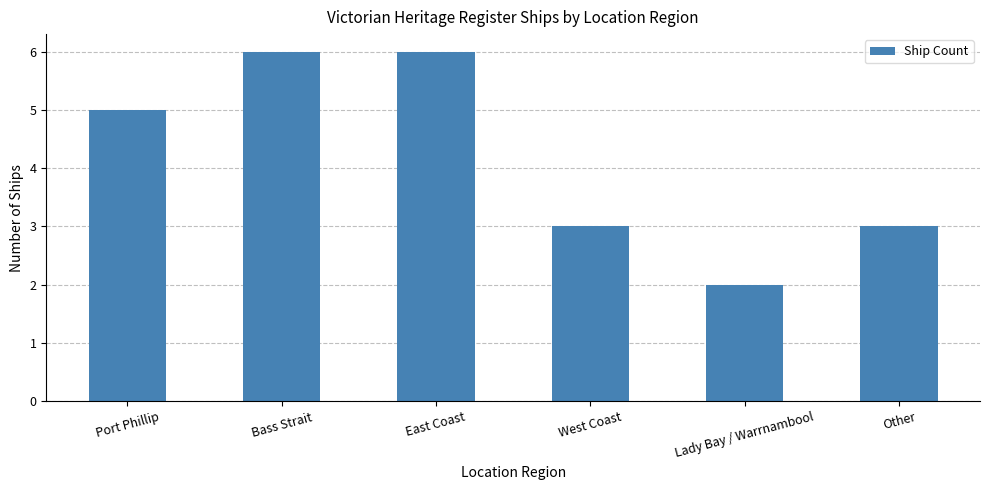

How many series are shown in this chart?

1